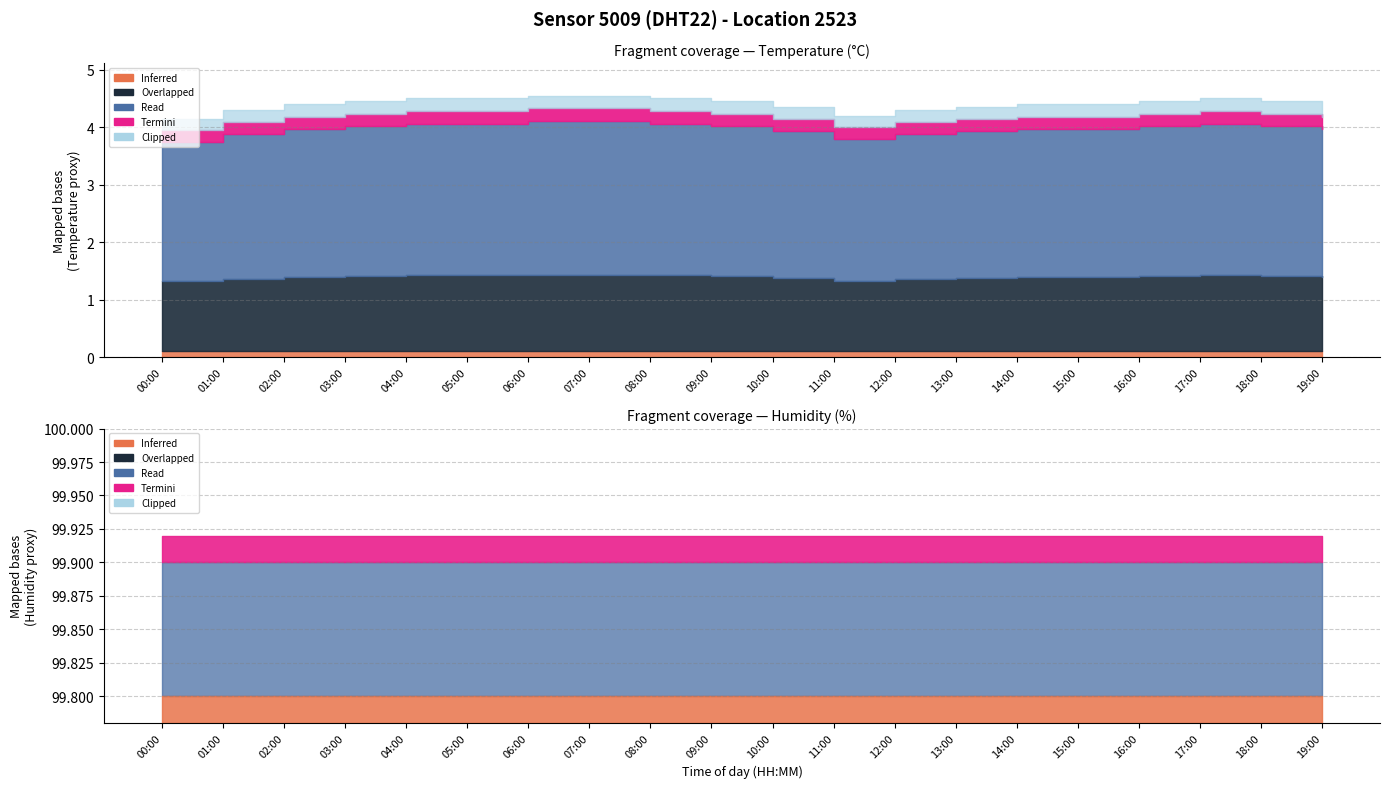

True or false: humidity has more than 0 interior local peaks.

False